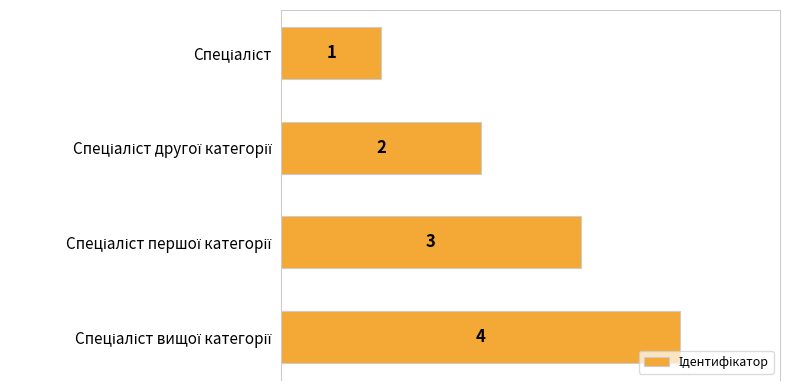

How many values are below 3?

2